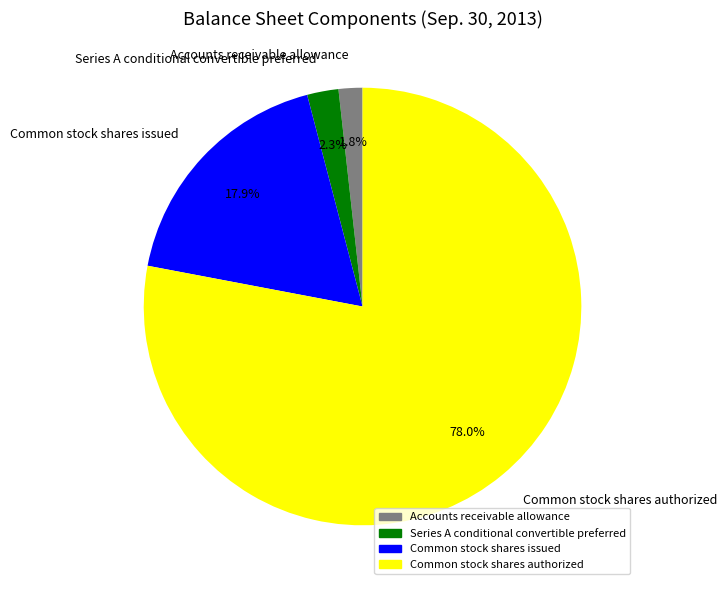

Count the number of slices in the pie.

4